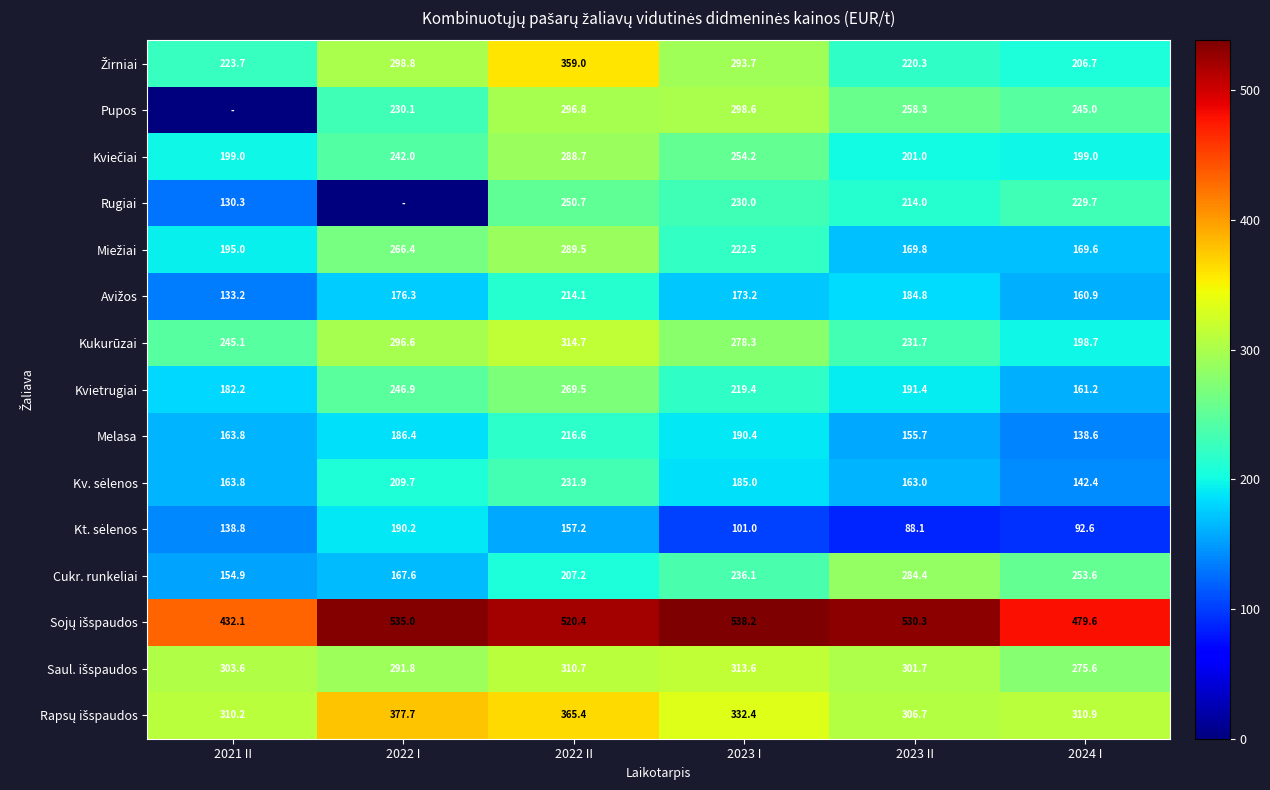

The Melasa series shows 155.7 at 2023 II. True or false?

True